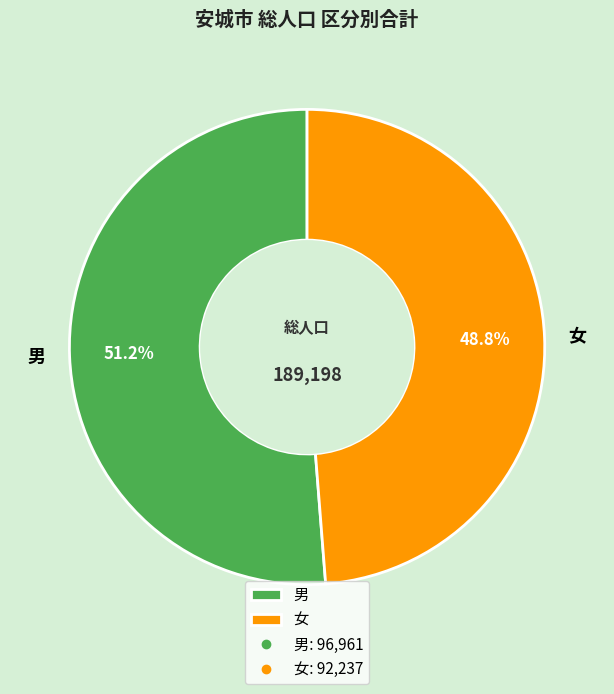

Which has a higher value, 男 or 女?

男